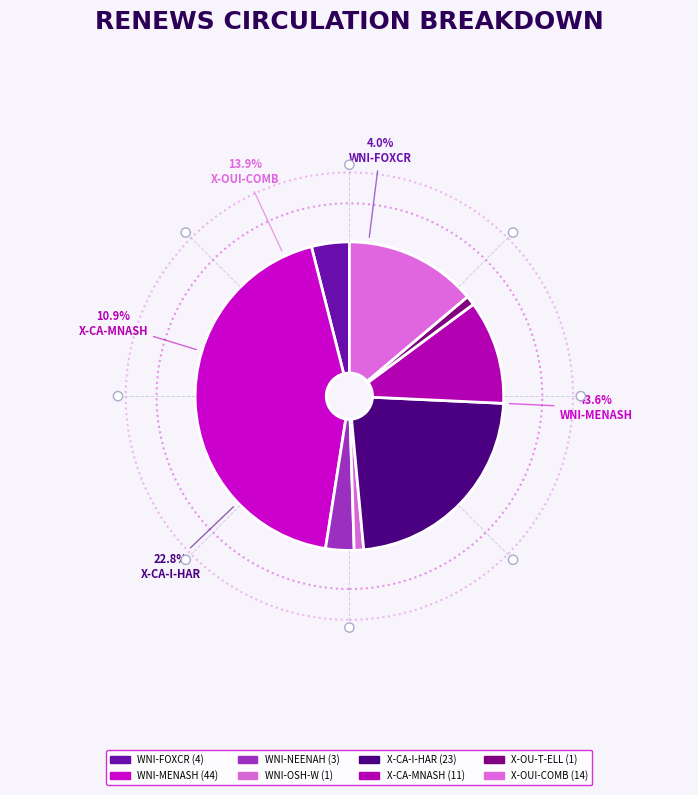

Rank the categories by value from highest to lowest.

WNI-MENASH, X-CA-I-HAR, X-OUI-COMB, X-CA-MNASH, WNI-FOXCR, WNI-NEENAH, WNI-OSH-W, X-OU-T-ELL